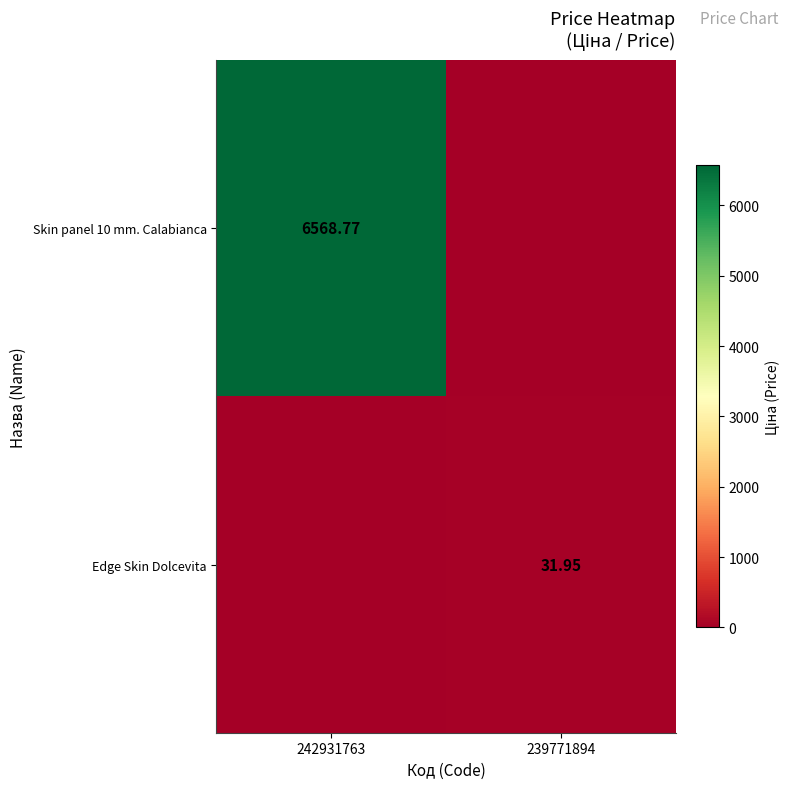

How many series are shown in this chart?

2